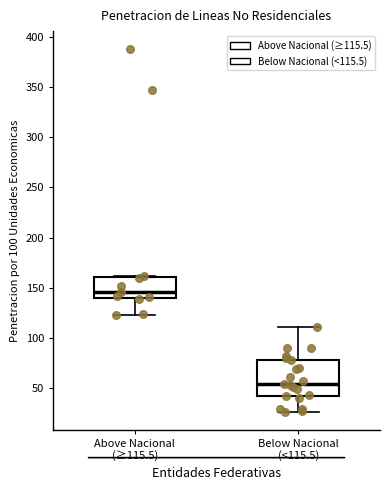

Which box has the lowest median line?

Below Nacional (<115.5)